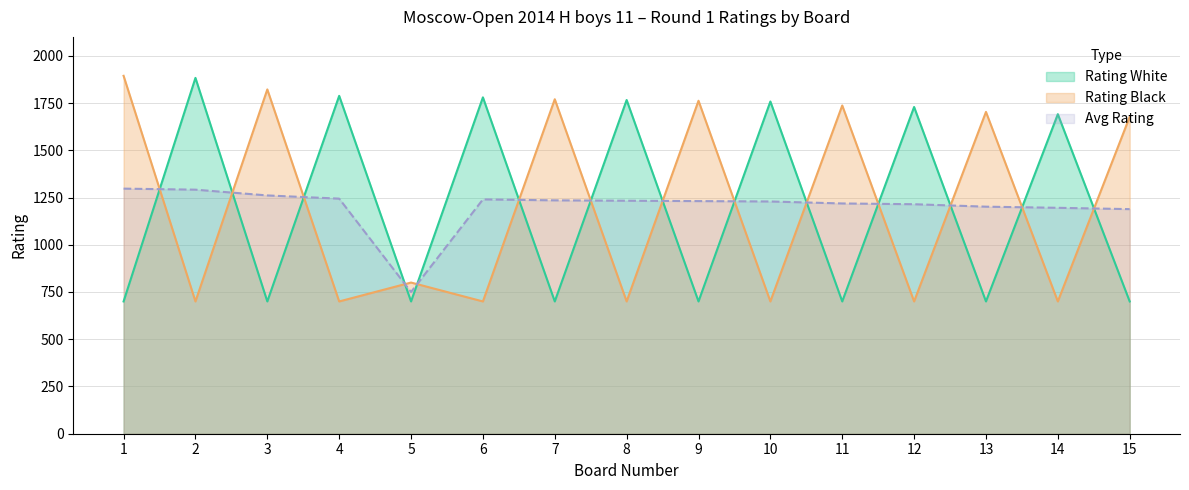

What is the average value of the Rating Black series?

1204.3